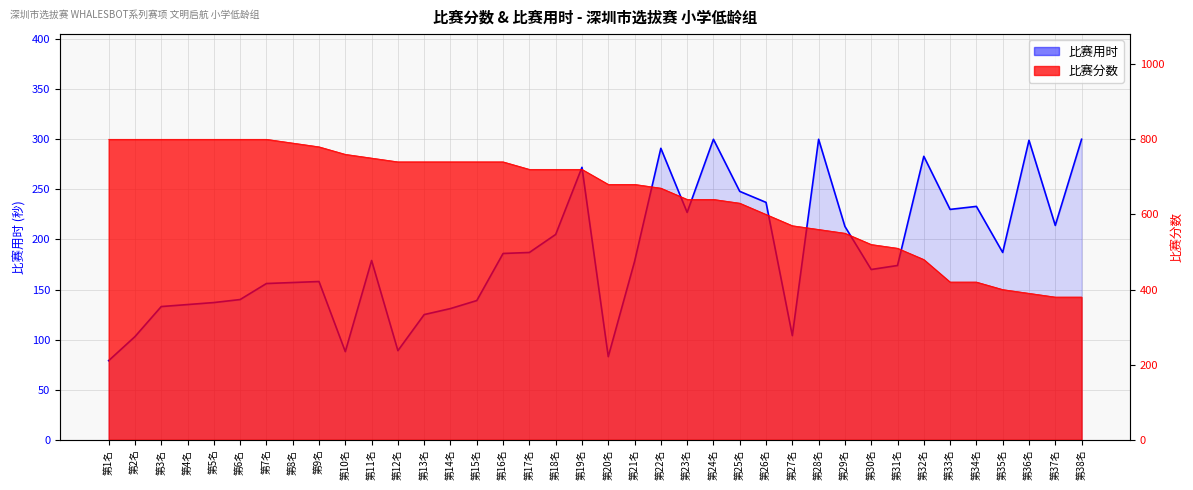

True or false: the data shows 233 at 第34名.

True